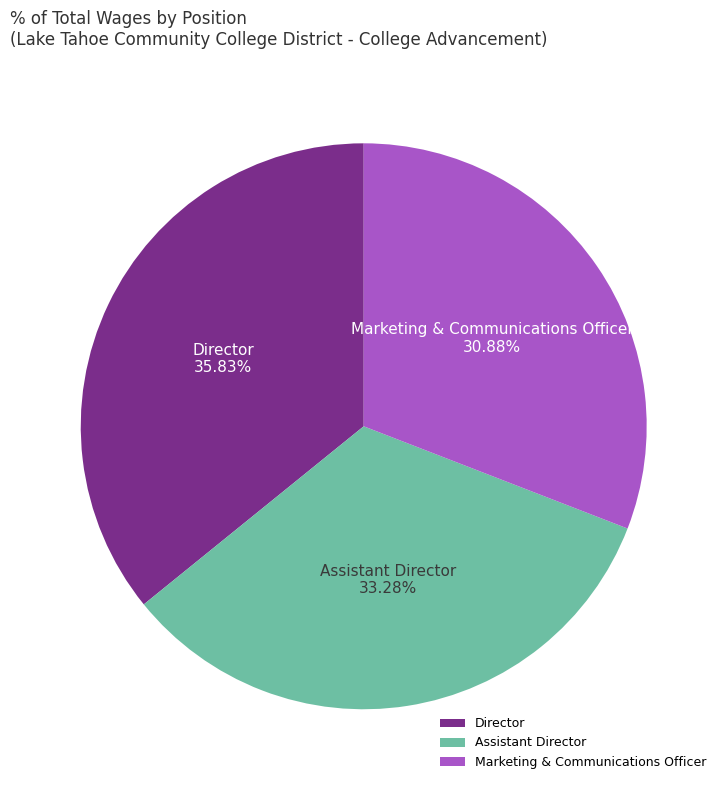

How many slices are in this pie chart?

3